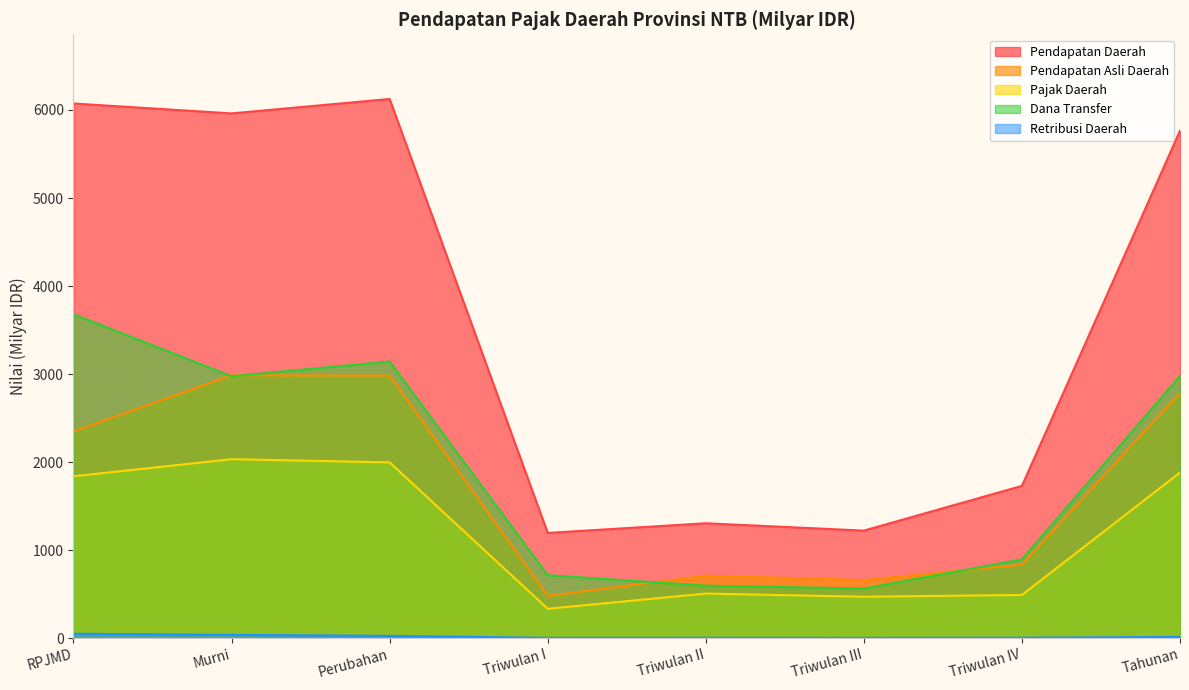

At which label does Pendapatan Daerah reach its peak?

Perubahan